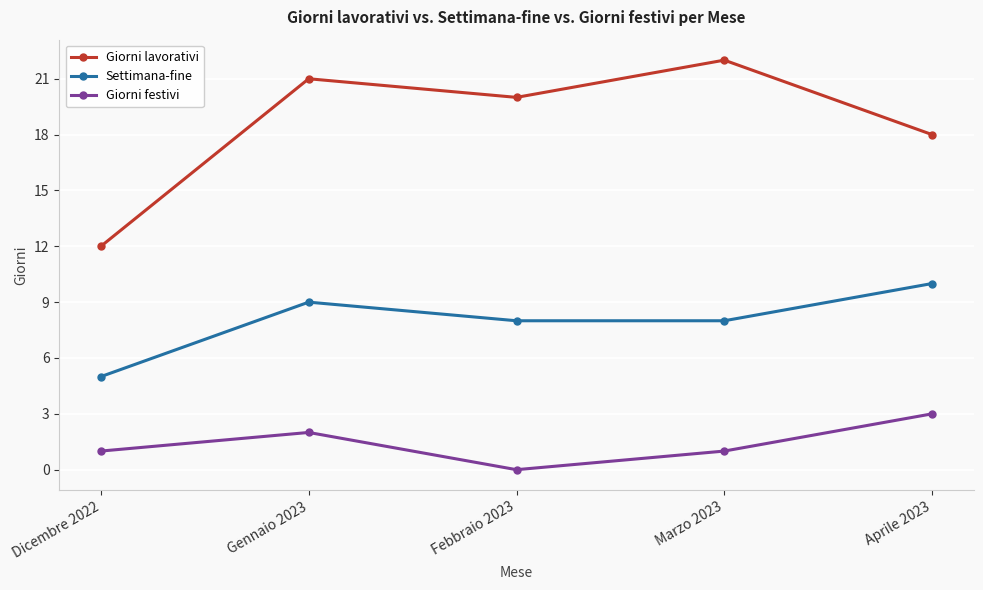

List the series in order of their peak value, lowest first.

Giorni festivi, Settimana-fine, Giorni lavorativi